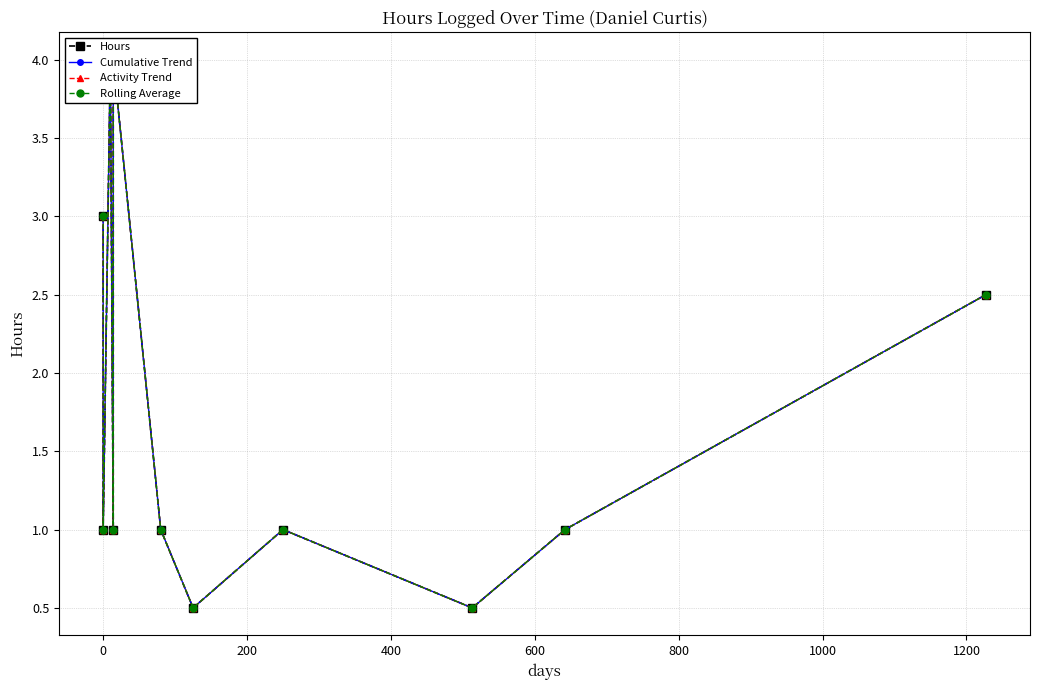

True or false: Hours has a value of 1.8 at 800.

False